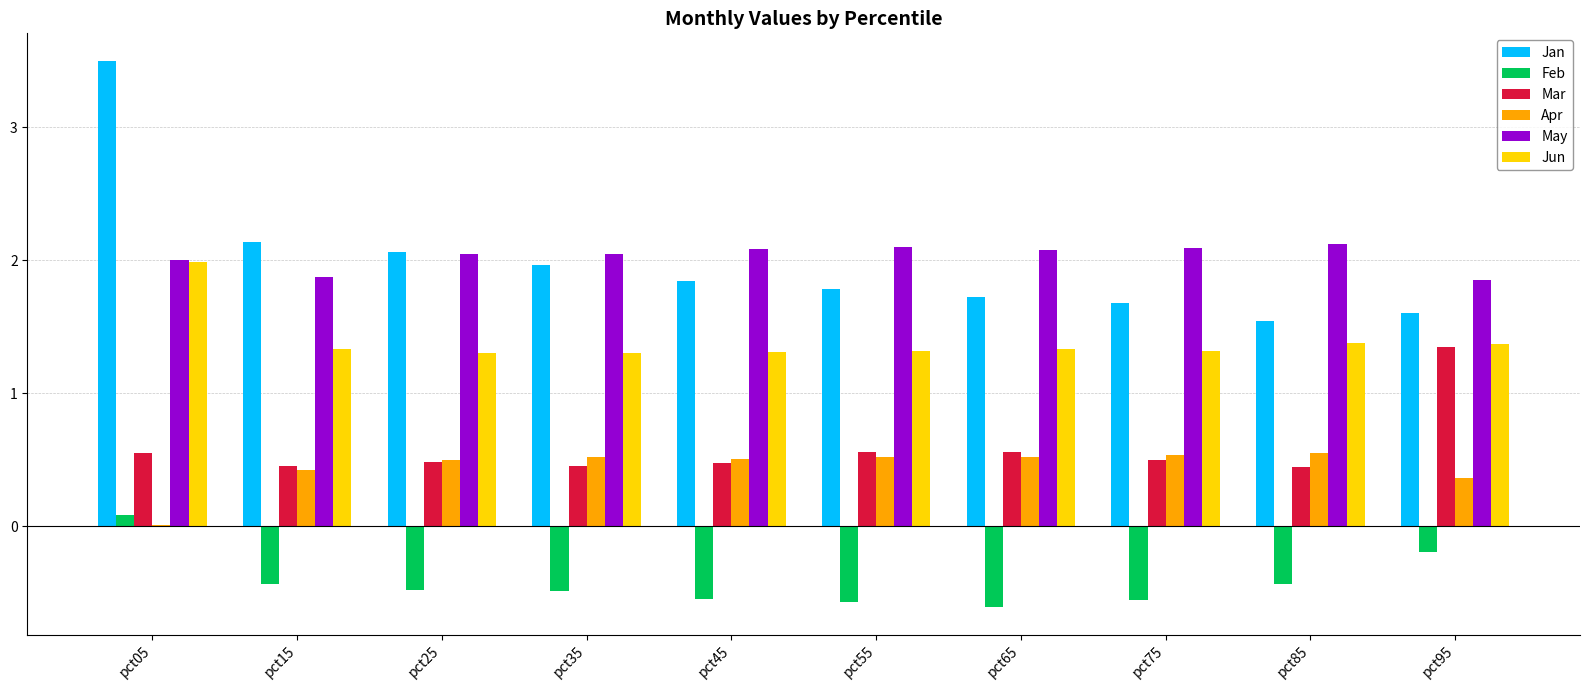

What is the sum of all Jun values?

13.9